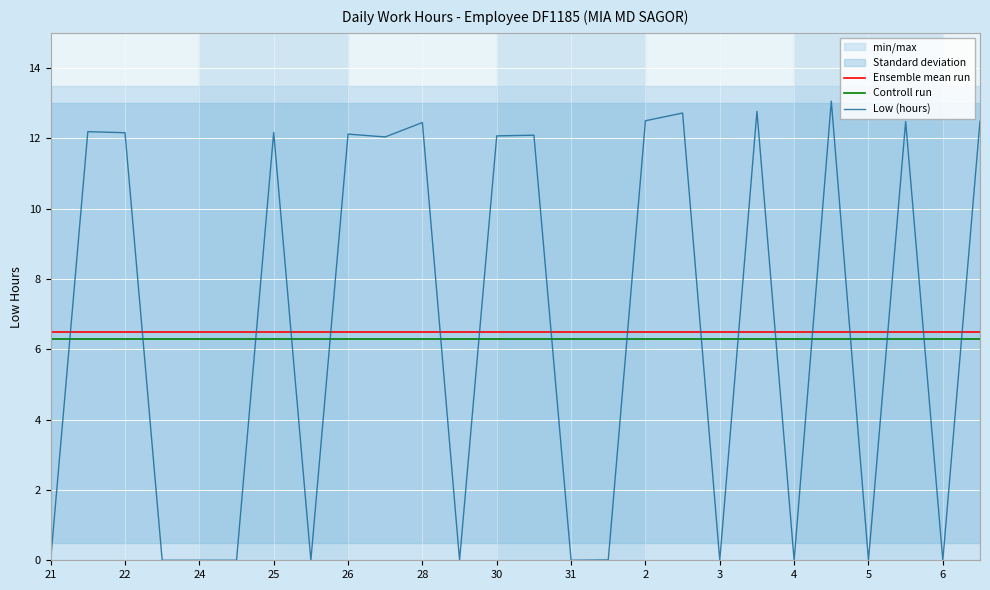

Is it true that Low (hours) equals 0.0 at 31?

True